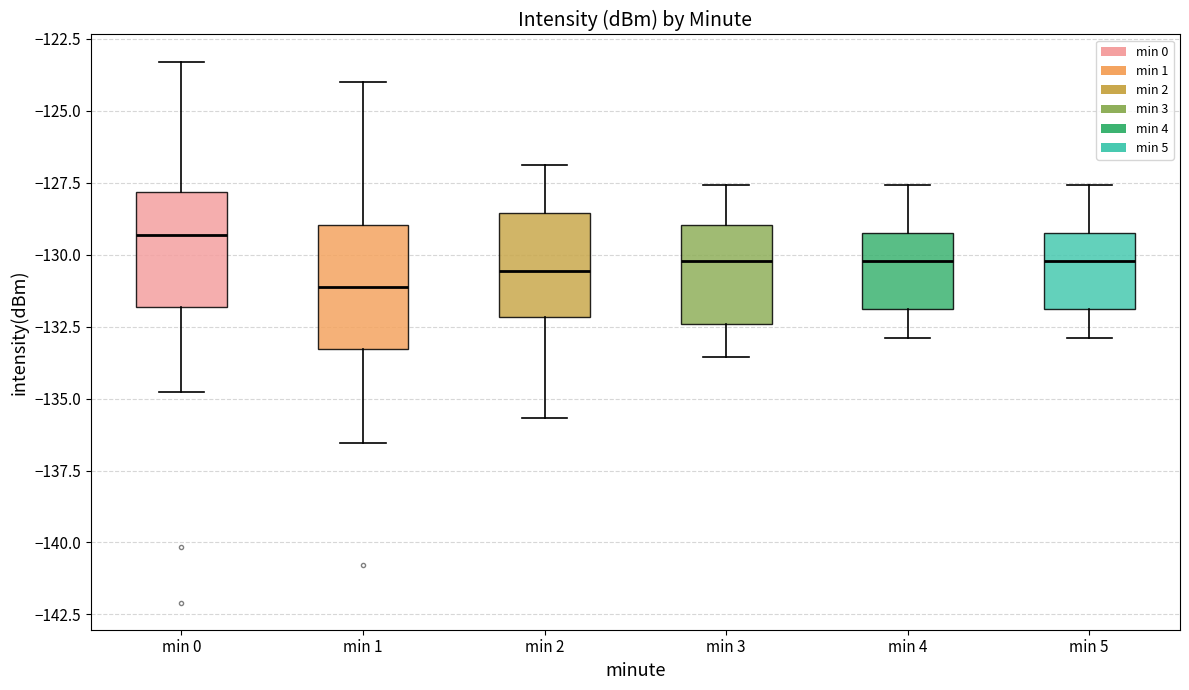

Reading left to right, read every box against the y-axis: the position of its median line, the range the box covers, and the ends of its whiskers. The values are not printed on the chart, so give them approximately, as read against the axis.

min 0: median -129.5, box -132.0 to -128.0, whiskers -135.0 to -123.5
min 1: median -131.0, box -133.5 to -129.0, whiskers -136.5 to -124.0
min 2: median -130.5, box -132.0 to -128.5, whiskers -135.5 to -127.0
min 3: median -130.0, box -132.5 to -129.0, whiskers -133.5 to -127.5
min 4: median -130.0, box -132.0 to -129.0, whiskers -133.0 to -127.5
min 5: median -130.0, box -132.0 to -129.0, whiskers -133.0 to -127.5